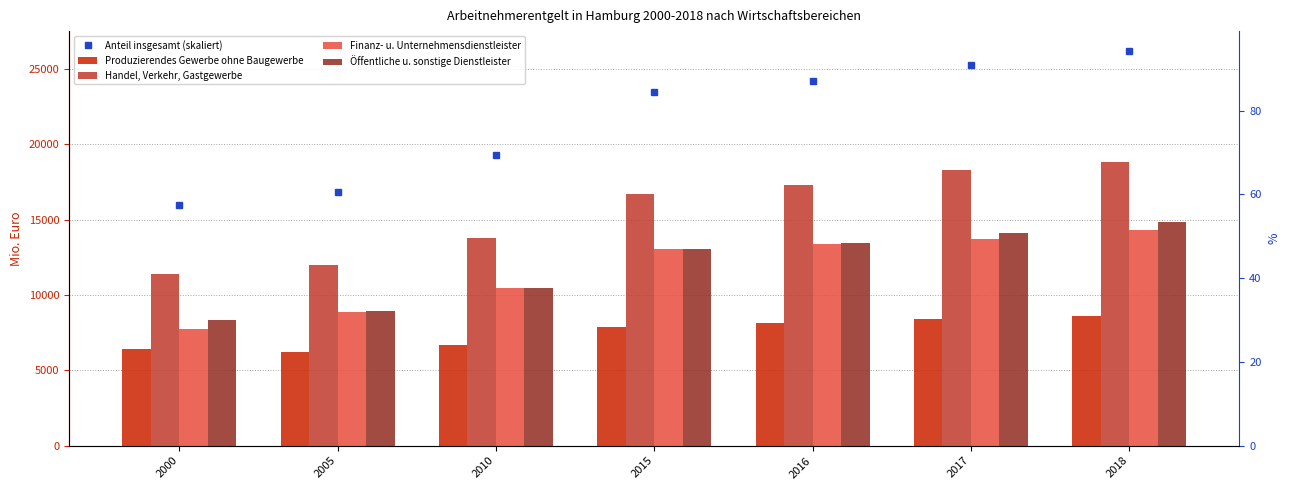

Rank the series at 2010 from lowest to highest value.

Produzierendes Gewerbe ohne Baugewerbe, Öffentliche u. sonstige Dienstleister, Finanz- u. Unternehmensdienstleister, Handel, Verkehr, Gastgewerbe